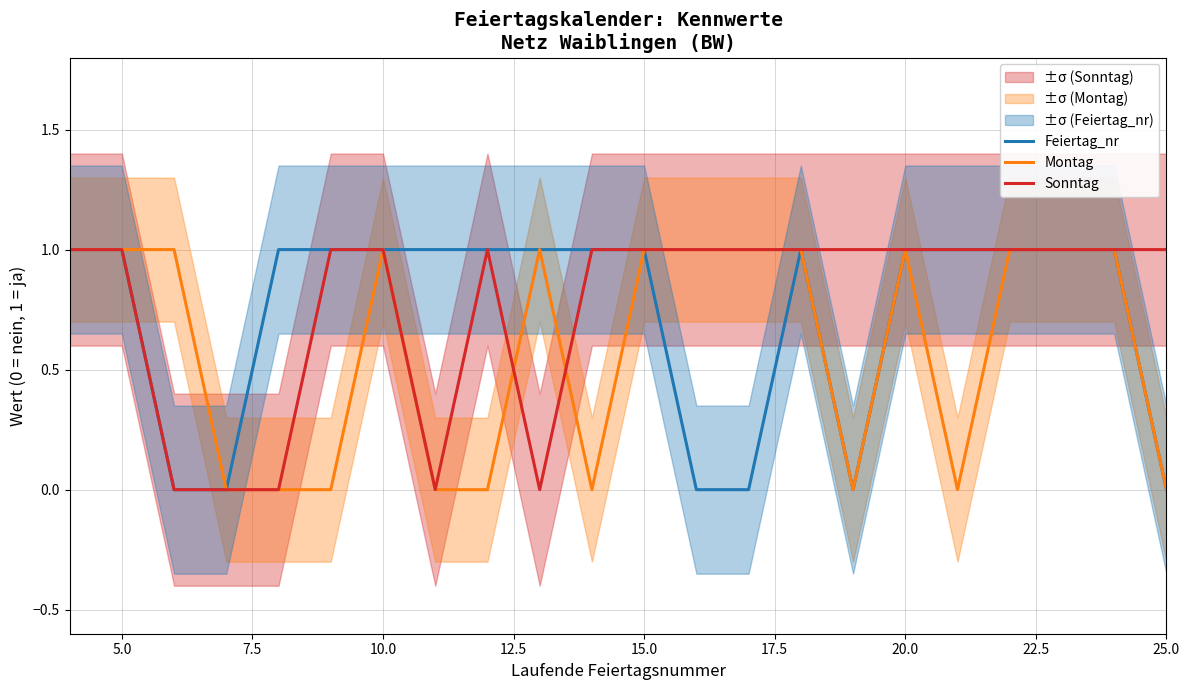

True or false: Sonntag and Feiertag_nr intersect in this chart.

False